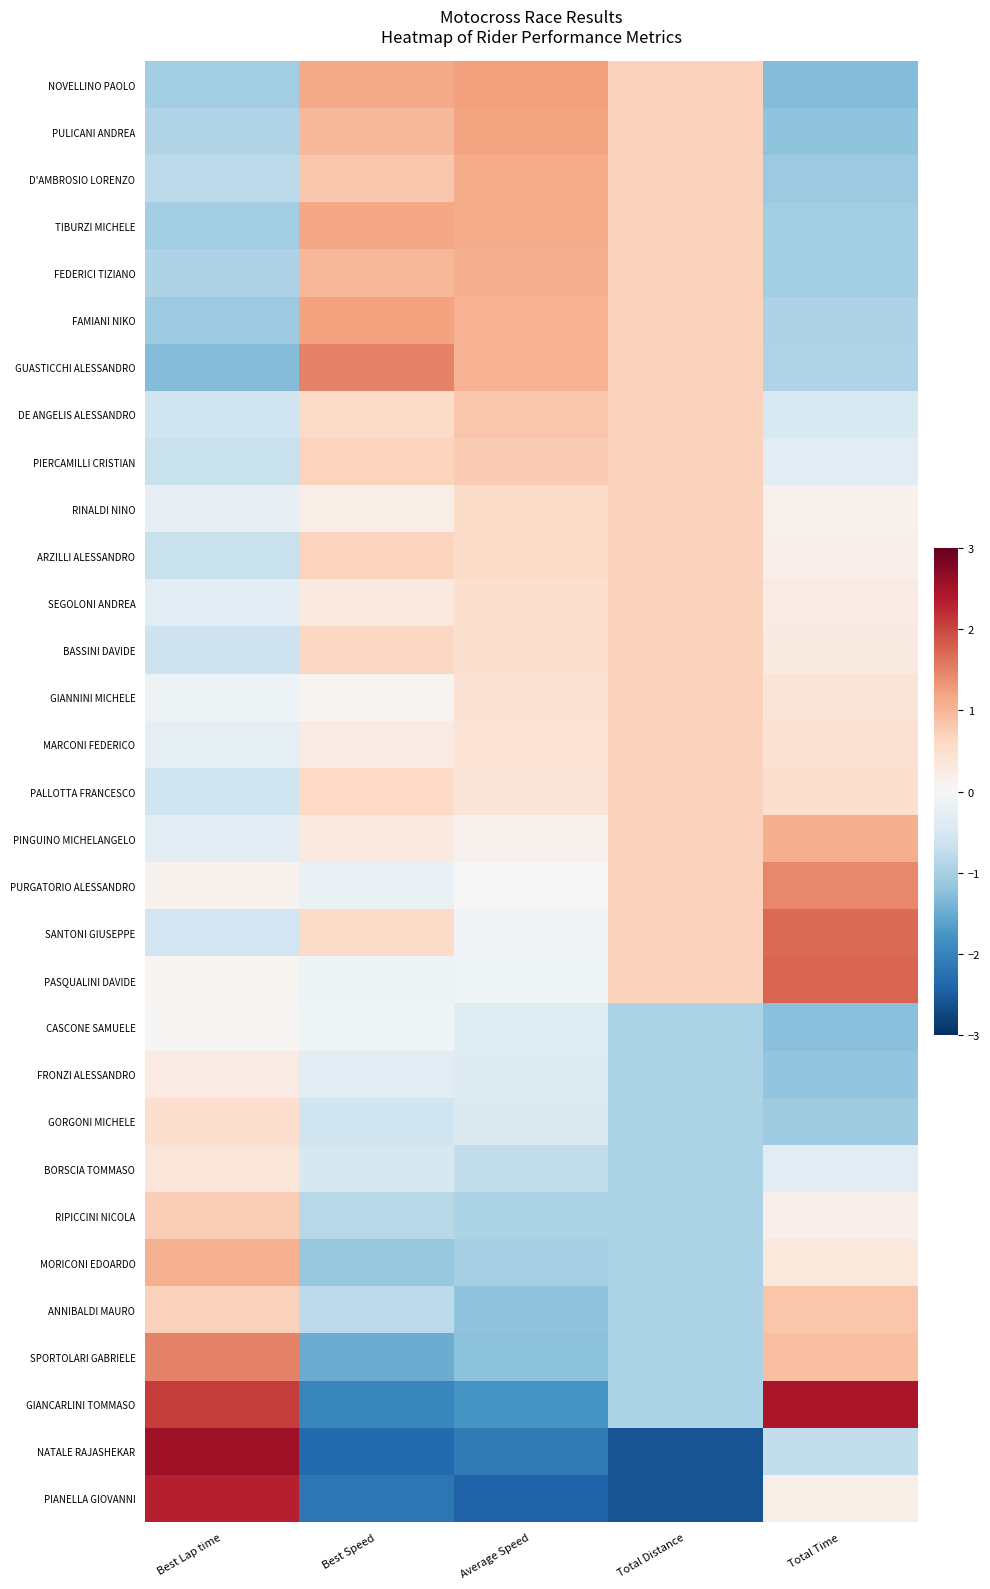

Reading left to right, what are all the values shown in this chart?

NOVELLINO PAOLO: Best Lap time=-1.0	Best Speed=1.1	Average Speed=1.2	Total Distance=0.7	Total Time=-1.3
PULICANI ANDREA: Best Lap time=-0.9	Best Speed=1.0	Average Speed=1.2	Total Distance=0.7	Total Time=-1.2
D'AMBROSIO LORENZO: Best Lap time=-0.8	Best Speed=0.8	Average Speed=1.1	Total Distance=0.7	Total Time=-1.1
TIBURZI MICHELE: Best Lap time=-1.1	Best Speed=1.2	Average Speed=1.1	Total Distance=0.7	Total Time=-1.1
FEDERICI TIZIANO: Best Lap time=-0.9	Best Speed=1.0	Average Speed=1.1	Total Distance=0.7	Total Time=-1.0
FAMIANI NIKO: Best Lap time=-1.1	Best Speed=1.2	Average Speed=1.0	Total Distance=0.7	Total Time=-0.9
GUASTICCHI ALESSANDRO: Best Lap time=-1.3	Best Speed=1.5	Average Speed=1.0	Total Distance=0.7	Total Time=-0.9
DE ANGELIS ALESSANDRO: Best Lap time=-0.6	Best Speed=0.6	Average Speed=0.8	Total Distance=0.7	Total Time=-0.5
PIERCAMILLI CRISTIAN: Best Lap time=-0.7	Best Speed=0.7	Average Speed=0.8	Total Distance=0.7	Total Time=-0.4
RINALDI NINO: Best Lap time=-0.3	Best Speed=0.2	Average Speed=0.5	Total Distance=0.7	Total Time=0.1
ARZILLI ALESSANDRO: Best Lap time=-0.7	Best Speed=0.7	Average Speed=0.5	Total Distance=0.7	Total Time=0.2
SEGOLONI ANDREA: Best Lap time=-0.3	Best Speed=0.3	Average Speed=0.5	Total Distance=0.7	Total Time=0.2
BASSINI DAVIDE: Best Lap time=-0.6	Best Speed=0.6	Average Speed=0.5	Total Distance=0.7	Total Time=0.3
GIANNINI MICHELE: Best Lap time=-0.1	Best Speed=0.1	Average Speed=0.4	Total Distance=0.7	Total Time=0.4
MARCONI FEDERICO: Best Lap time=-0.3	Best Speed=0.2	Average Speed=0.4	Total Distance=0.7	Total Time=0.5
PALLOTTA FRANCESCO: Best Lap time=-0.6	Best Speed=0.6	Average Speed=0.4	Total Distance=0.7	Total Time=0.5
PINGUINO MICHELANGELO: Best Lap time=-0.3	Best Speed=0.3	Average Speed=0.1	Total Distance=0.7	Total Time=1.1
PURGATORIO ALESSANDRO: Best Lap time=0.1	Best Speed=-0.2	Average Speed=-0.0	Total Distance=0.7	Total Time=1.4
SANTONI GIUSEPPE: Best Lap time=-0.6	Best Speed=0.6	Average Speed=-0.1	Total Distance=0.7	Total Time=1.7
PASQUALINI DAVIDE: Best Lap time=0.1	Best Speed=-0.1	Average Speed=-0.1	Total Distance=0.7	Total Time=1.7
CASCONE SAMUELE: Best Lap time=0.0	Best Speed=-0.1	Average Speed=-0.4	Total Distance=-1.0	Total Time=-1.2
FRONZI ALESSANDRO: Best Lap time=0.2	Best Speed=-0.3	Average Speed=-0.4	Total Distance=-1.0	Total Time=-1.2
GORGONI MICHELE: Best Lap time=0.5	Best Speed=-0.6	Average Speed=-0.4	Total Distance=-1.0	Total Time=-1.1
BORSCIA TOMMASO: Best Lap time=0.4	Best Speed=-0.5	Average Speed=-0.7	Total Distance=-1.0	Total Time=-0.3
RIPICCINI NICOLA: Best Lap time=0.7	Best Speed=-0.8	Average Speed=-0.9	Total Distance=-1.0	Total Time=0.2
MORICONI EDOARDO: Best Lap time=1.1	Best Speed=-1.1	Average Speed=-1.0	Total Distance=-1.0	Total Time=0.3
ANNIBALDI MAURO: Best Lap time=0.7	Best Speed=-0.8	Average Speed=-1.2	Total Distance=-1.0	Total Time=0.8
SPORTOLARI GABRIELE: Best Lap time=1.5	Best Speed=-1.5	Average Speed=-1.2	Total Distance=-1.0	Total Time=0.9
GIANCARLINI TOMMASO: Best Lap time=2.1	Best Speed=-2.0	Average Speed=-1.8	Total Distance=-1.0	Total Time=2.5
NATALE RAJASHEKAR: Best Lap time=2.5	Best Speed=-2.3	Average Speed=-2.1	Total Distance=-2.6	Total Time=-0.7
PIANELLA GIOVANNI: Best Lap time=2.3	Best Speed=-2.2	Average Speed=-2.4	Total Distance=-2.6	Total Time=0.2